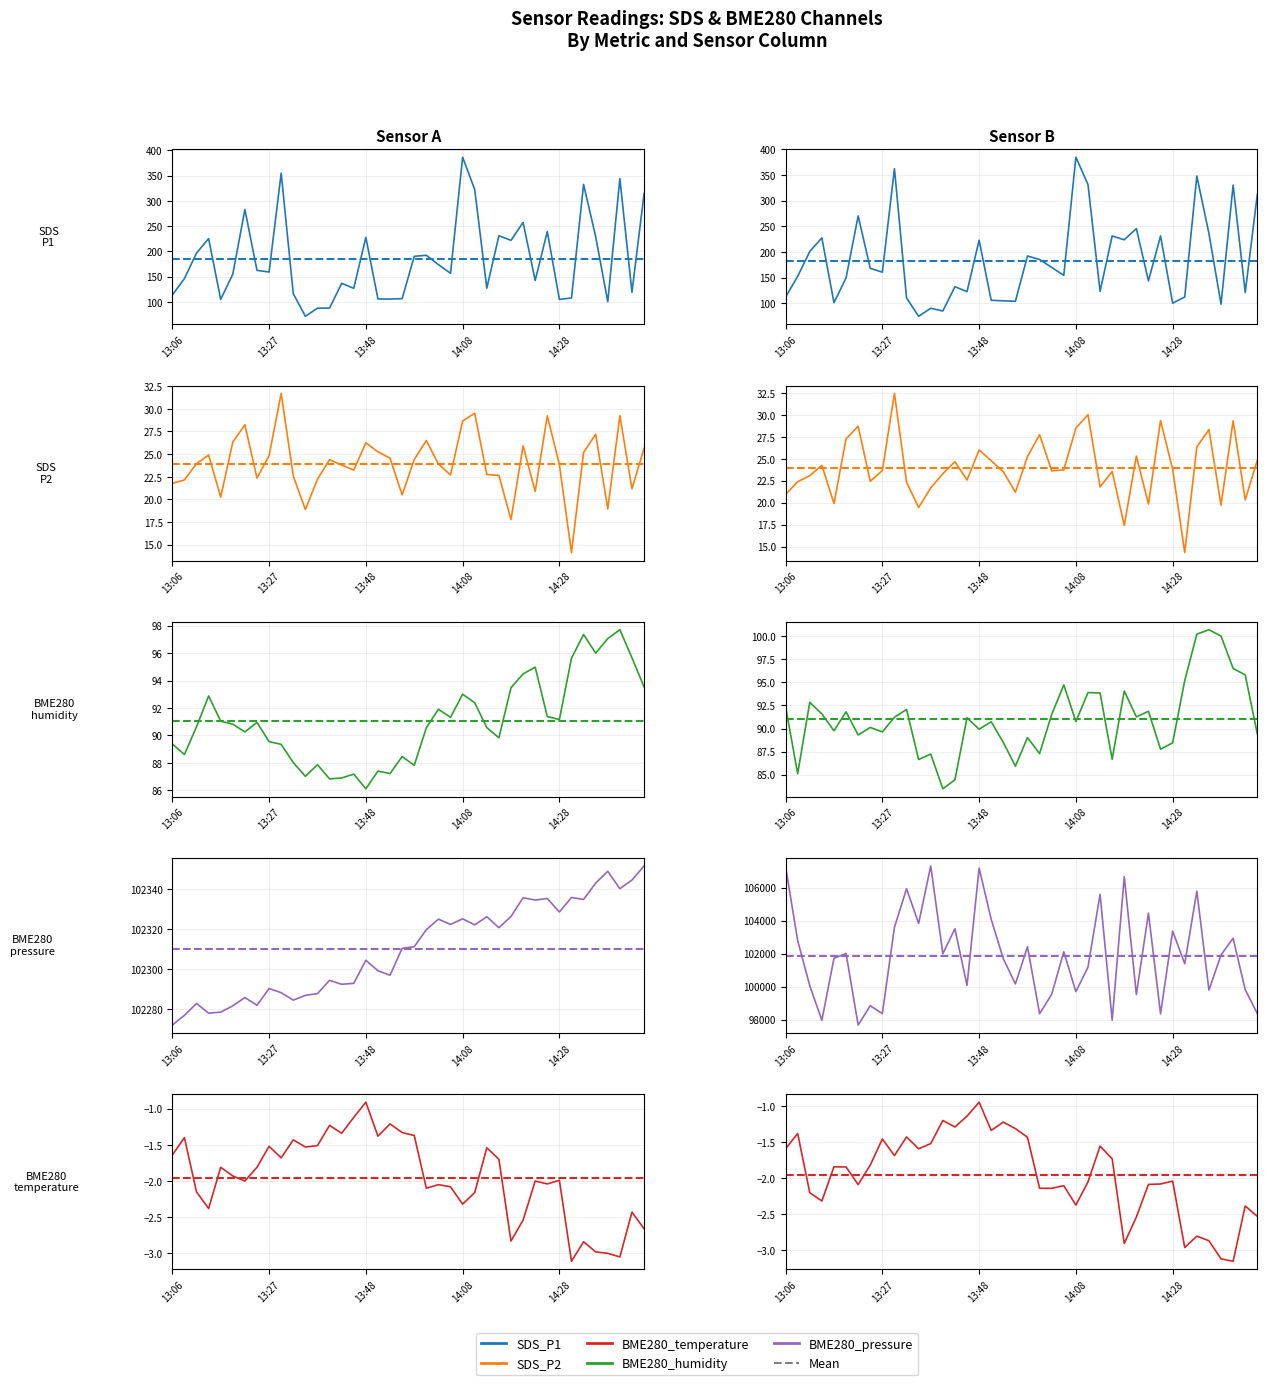

List the labels in order of SDS_P2 value, smallest first.

14:30, 14:18, 13:35, 14:38, 13:17, 13:55, 14:23, 14:43, 13:06, 13:09, 13:38, 13:25, 13:32, 14:15, 14:05, 14:13, 13:45, 13:43, 14:28, 14:03, 13:12, 13:40, 13:58, 13:53, 13:27, 13:14, 14:33, 13:50, 14:51, 14:20, 13:48, 13:20, 14:00, 14:35, 13:22, 14:08, 14:25, 14:40, 14:10, 13:30